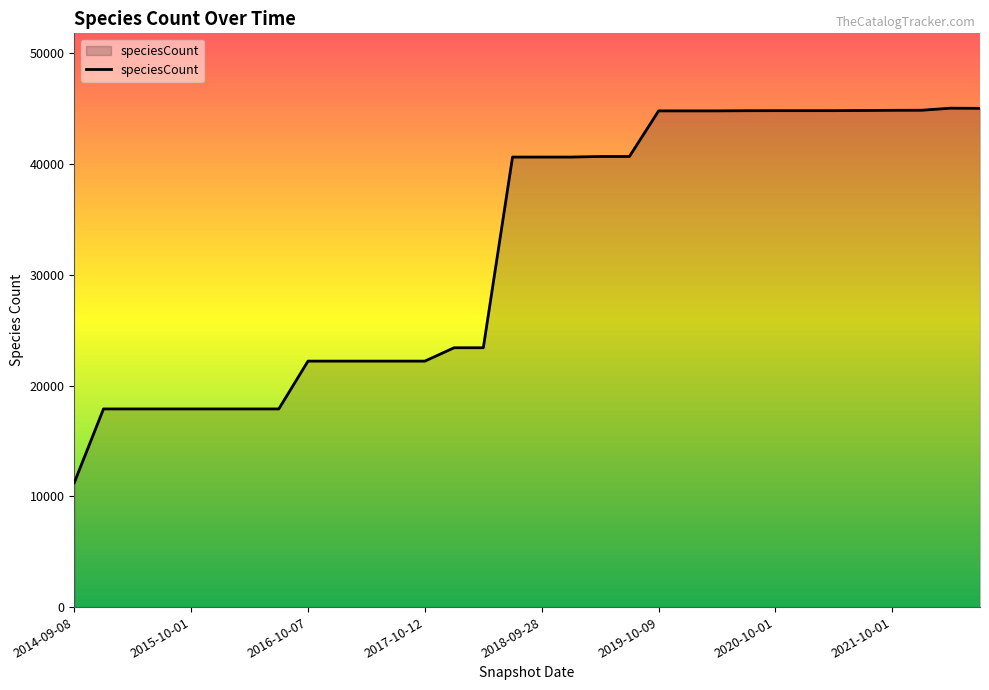

What is the maximum value shown in the chart?

45044